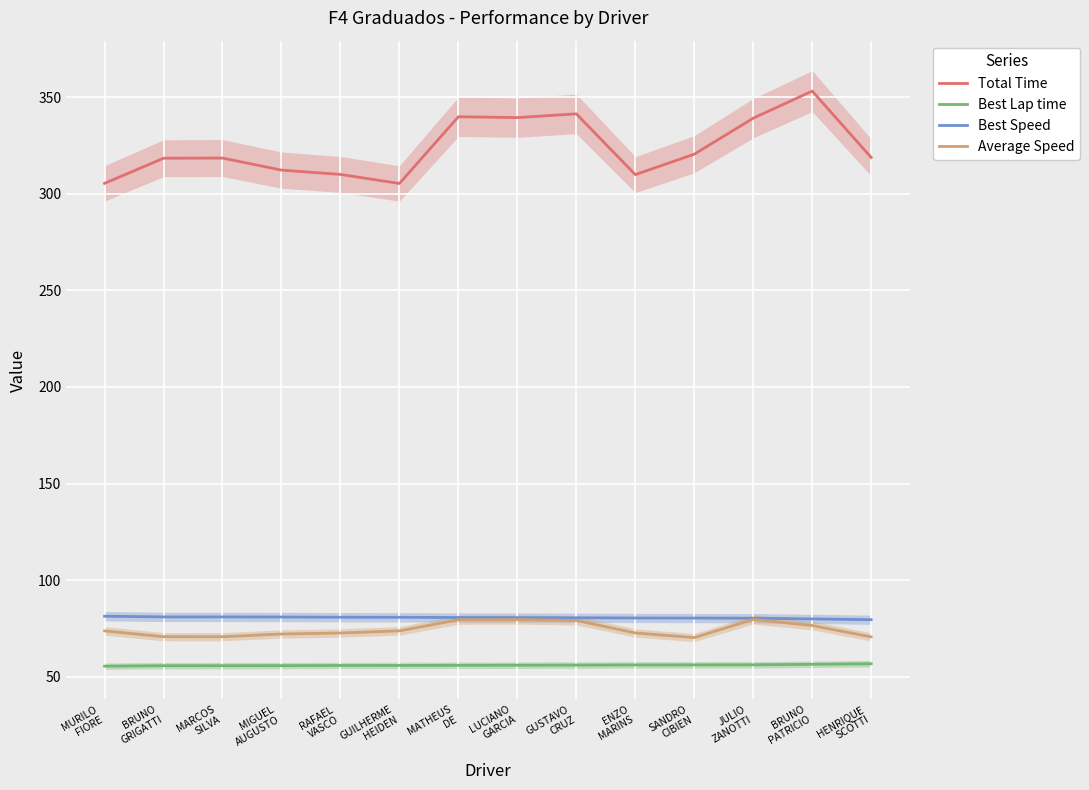

Rank the series at BRUNO
PATRICIO from highest to lowest value.

Total Time, Best Speed, Average Speed, Best Lap time